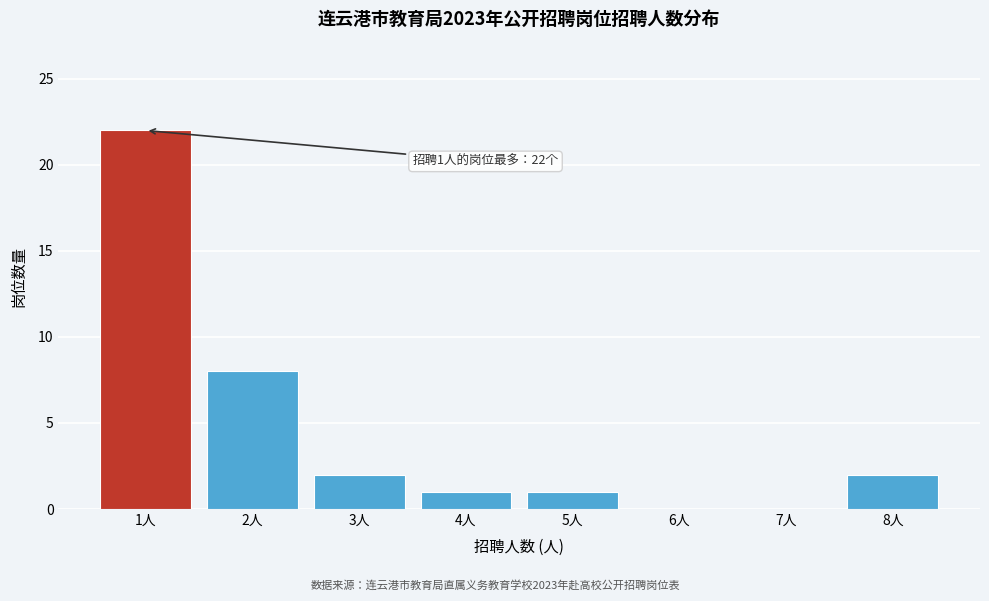

Reading right to left, extract all data points from this chart.

8人=2	7人=0	6人=0	5人=1	4人=1	3人=2	2人=8	1人=22